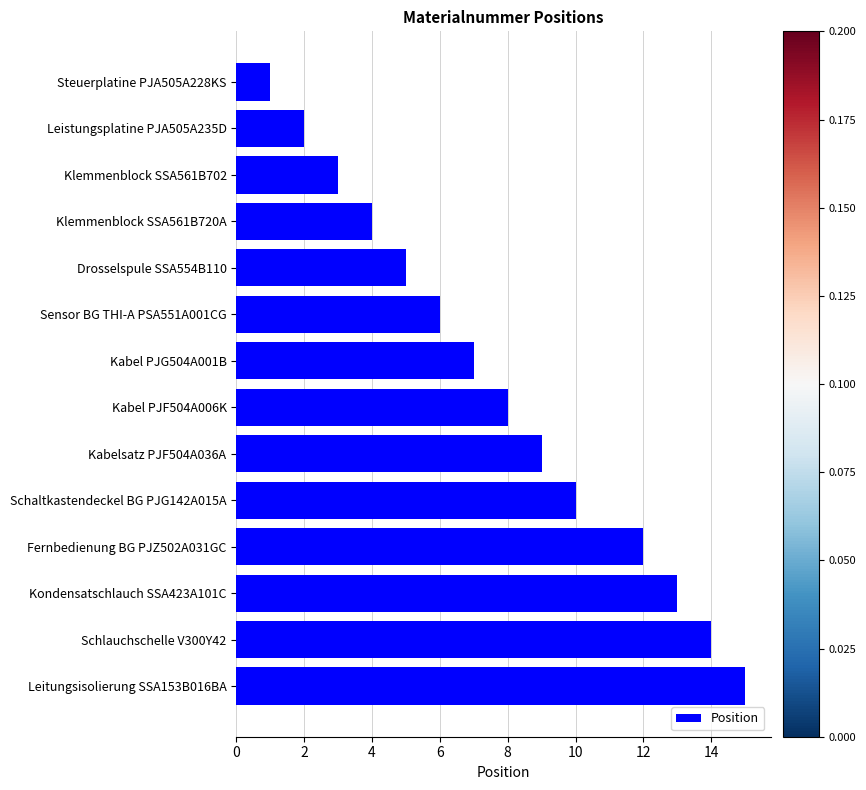

How many values are below 8?

7